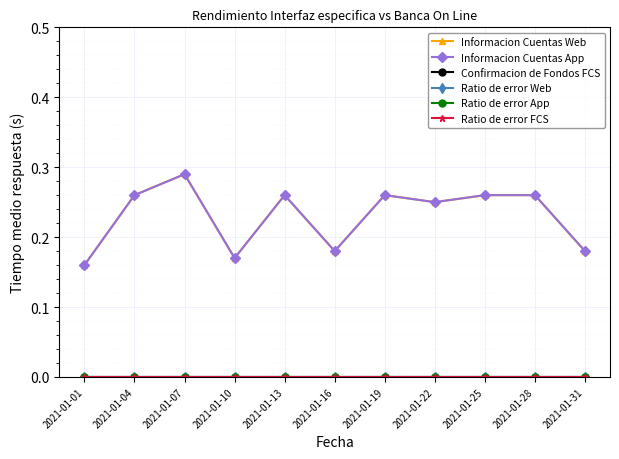

List the series in order of their peak value, highest first.

Informacion Cuentas Web, Informacion Cuentas App, Confirmacion de Fondos FCS, Ratio de error Web, Ratio de error App, Ratio de error FCS